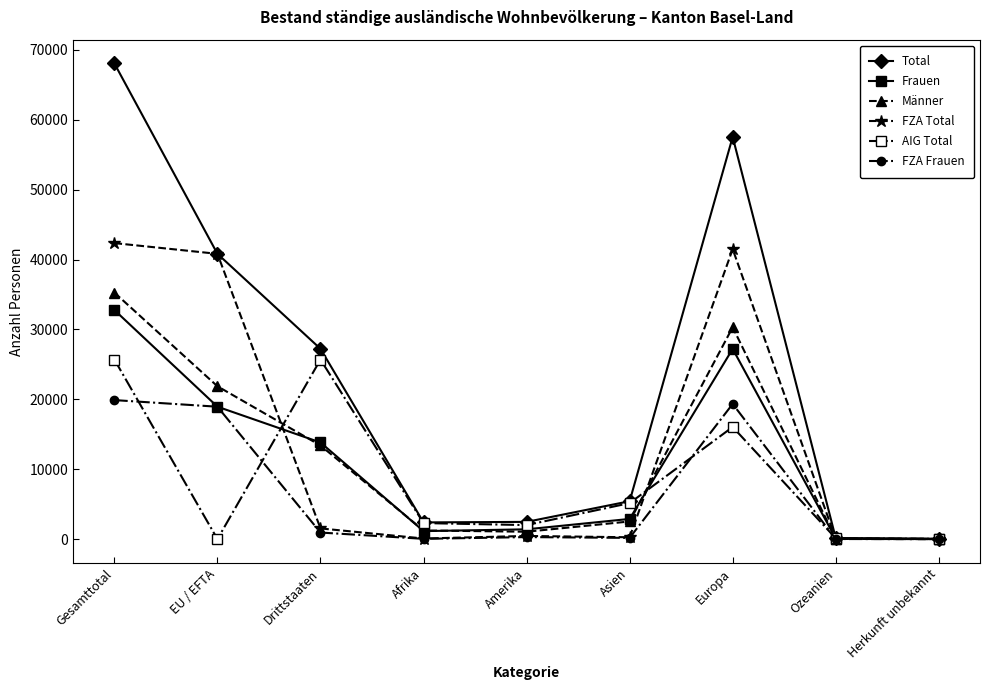

How many lines are shown in the chart?

6